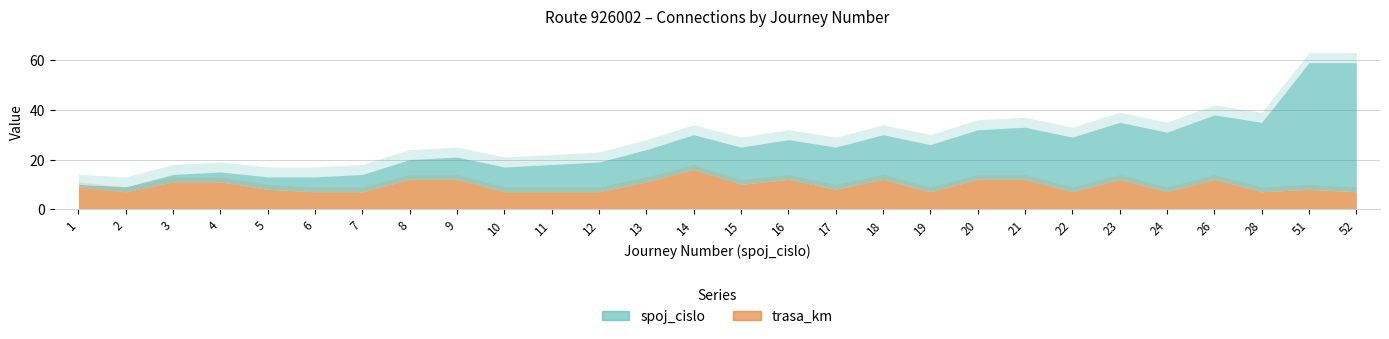

The trasa_km series shows 7 at 52. True or false?

True